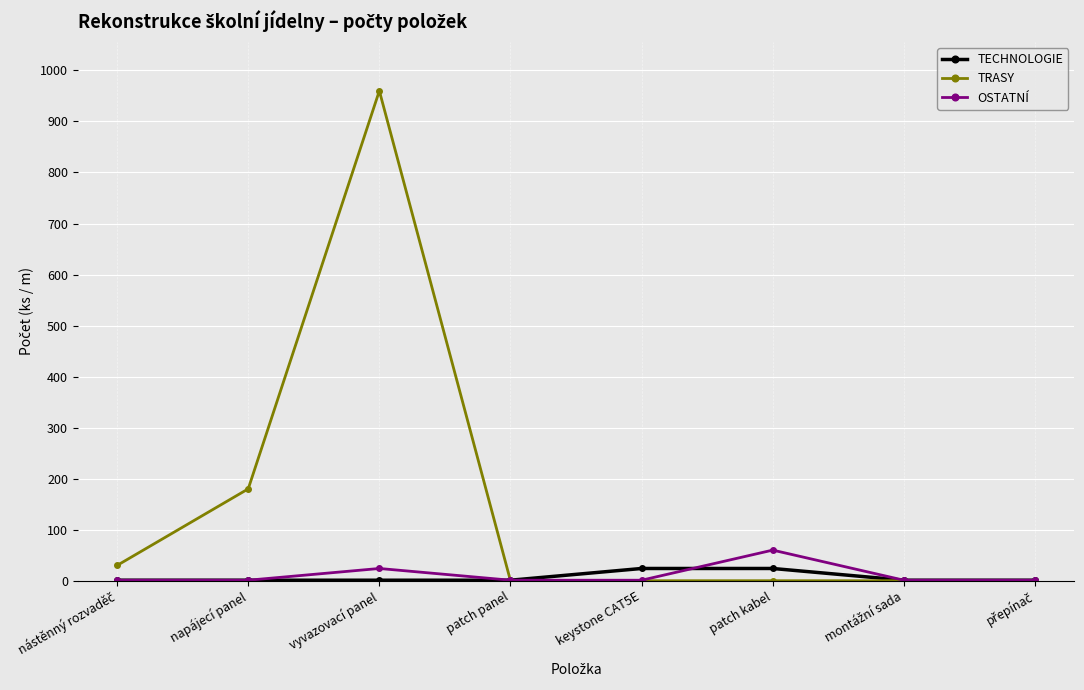

At which label is TRASY closest to 480?

napájecí panel